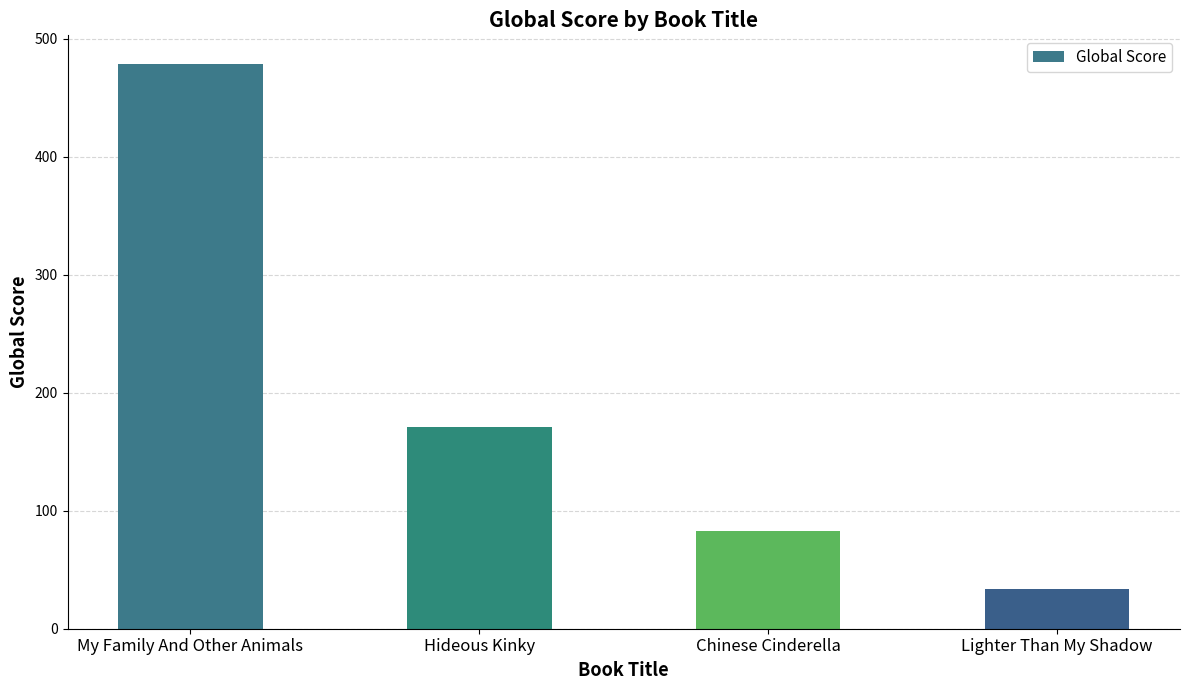

What is the sum of all values?

767